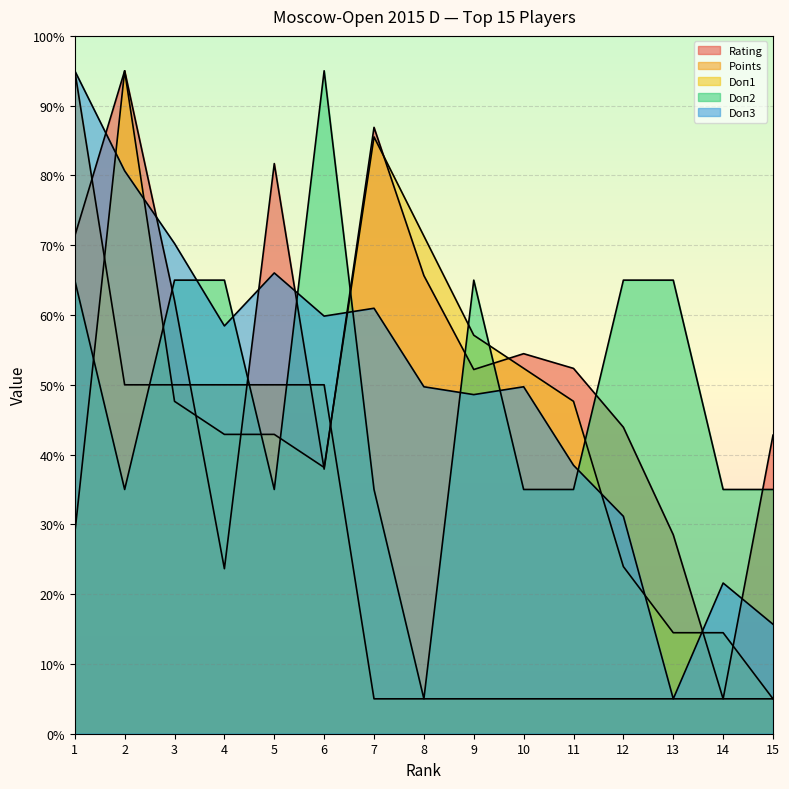

Which series has the widest spread of values?

Rating